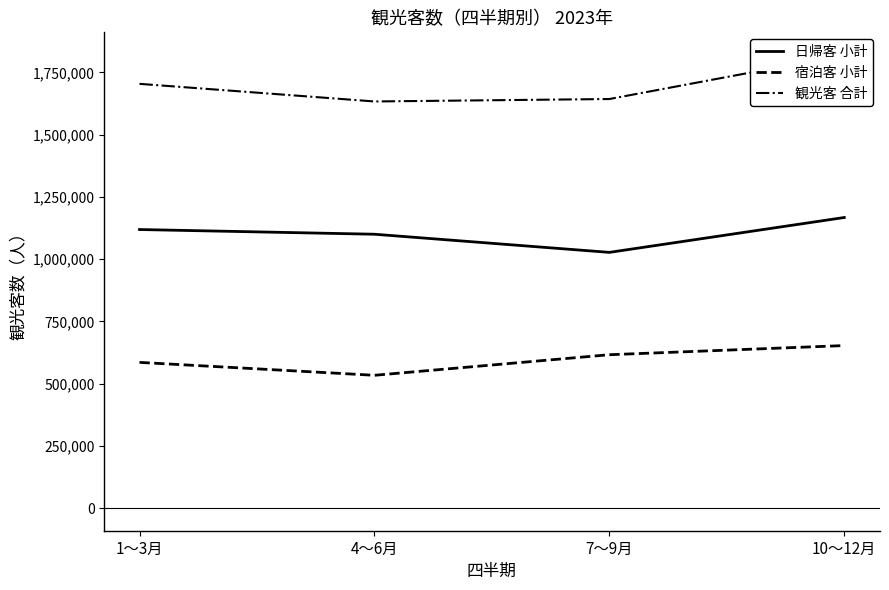

True or false: 宿泊客 小計 and 日帰客 小計 intersect in this chart.

False